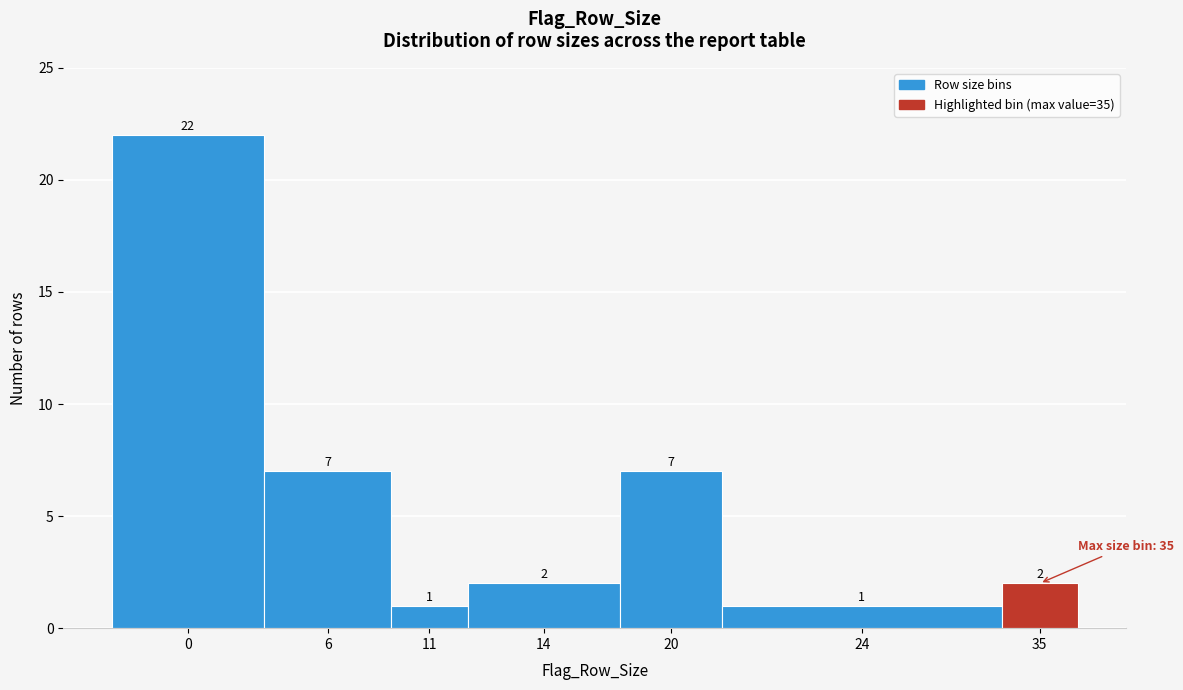

Reading left to right, extract all data points from this chart.

0=22	6=7	11=1	14=2	20=7	24=1	35=2